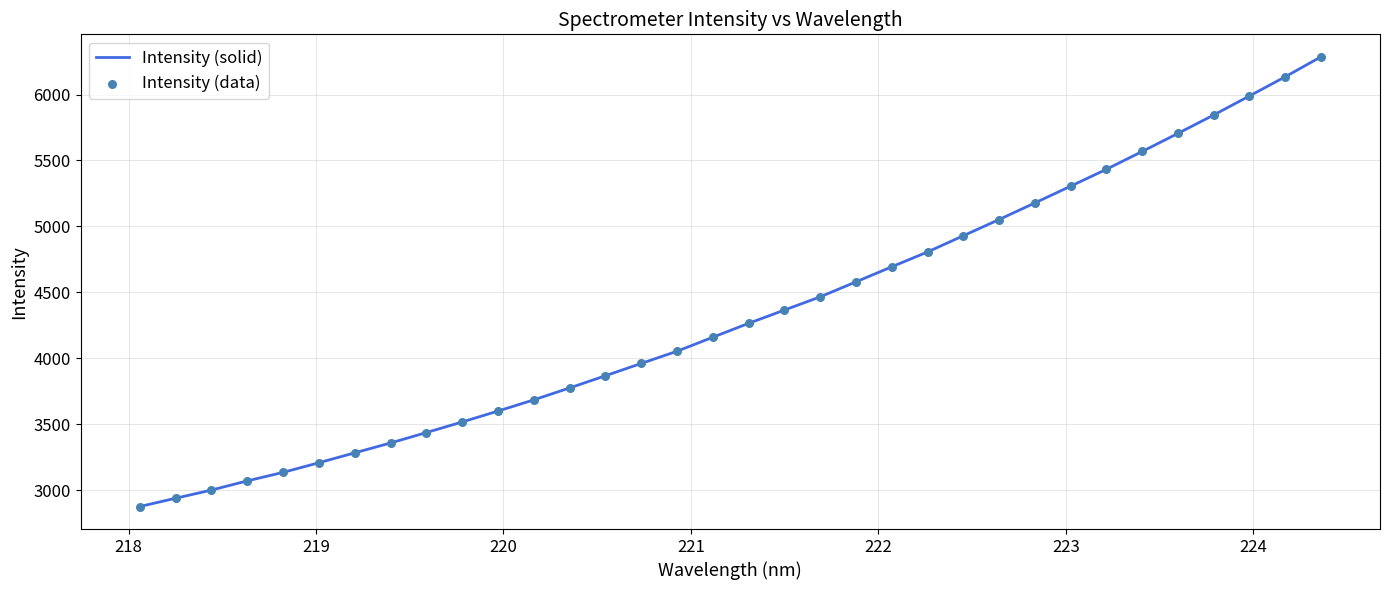

What is the greatest value displayed?

6285.9